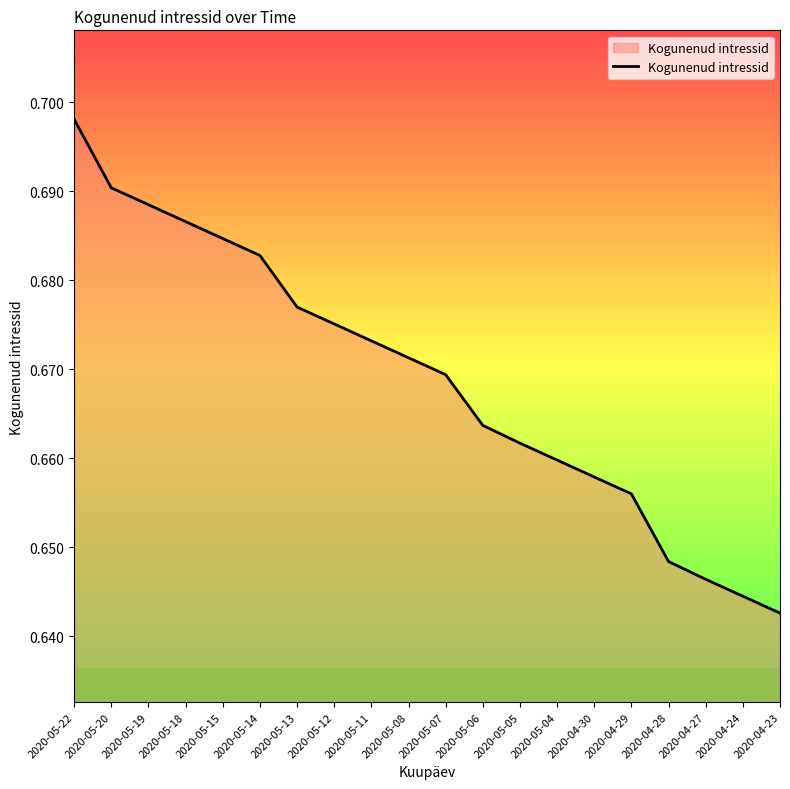

True or false: there are more than 0 points higher than both neighbors.

False